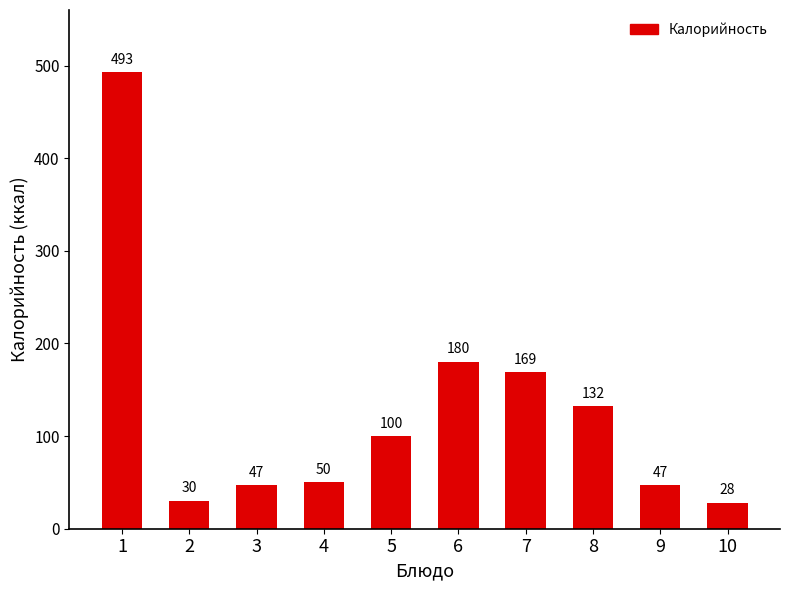

What is the maximum value shown in the chart?

493